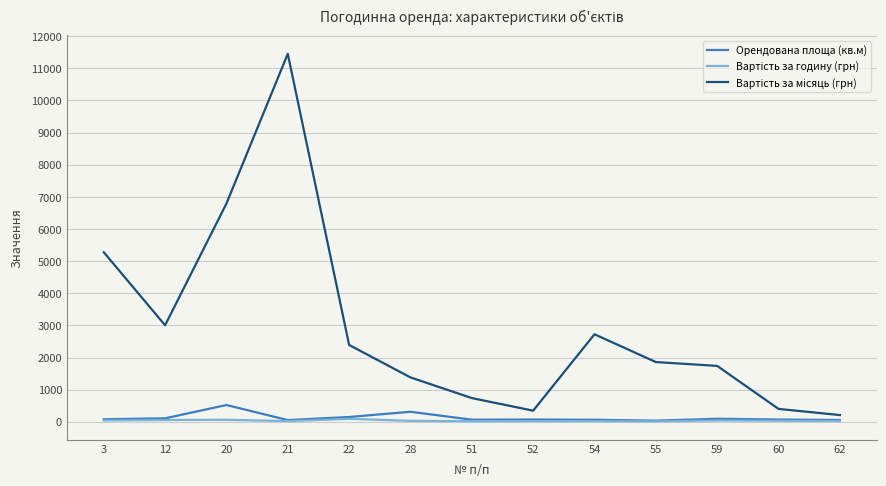

Does the chart display data point markers on the line(s)?

No